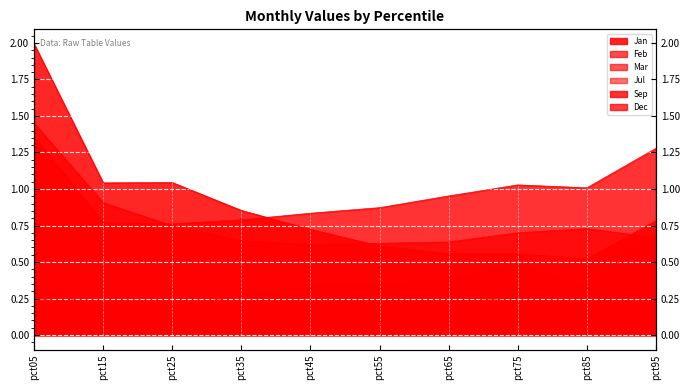

Rank the series by their maximum value, from lowest to highest.

Jul, Feb, Mar, Sep, Dec, Jan